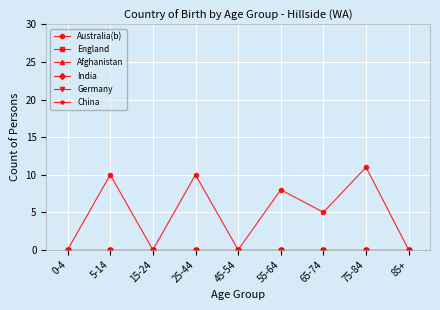

Is this an area chart (filled region under the line)?

No